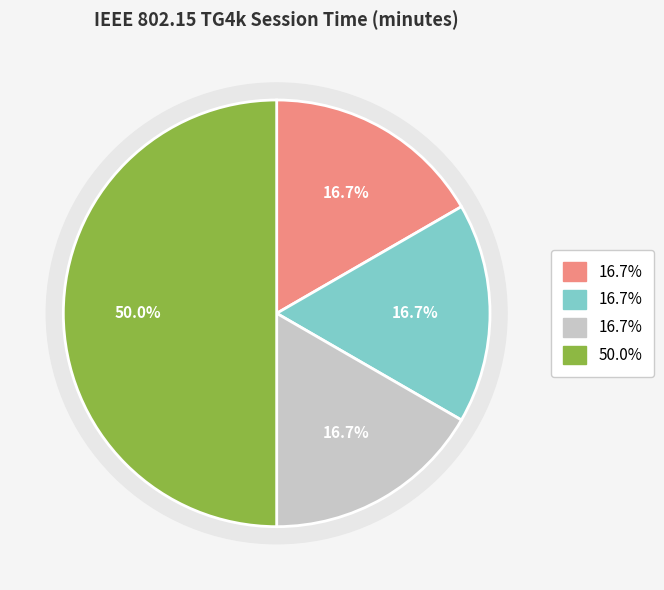

Is there any slice that represents more than half of the pie?

No